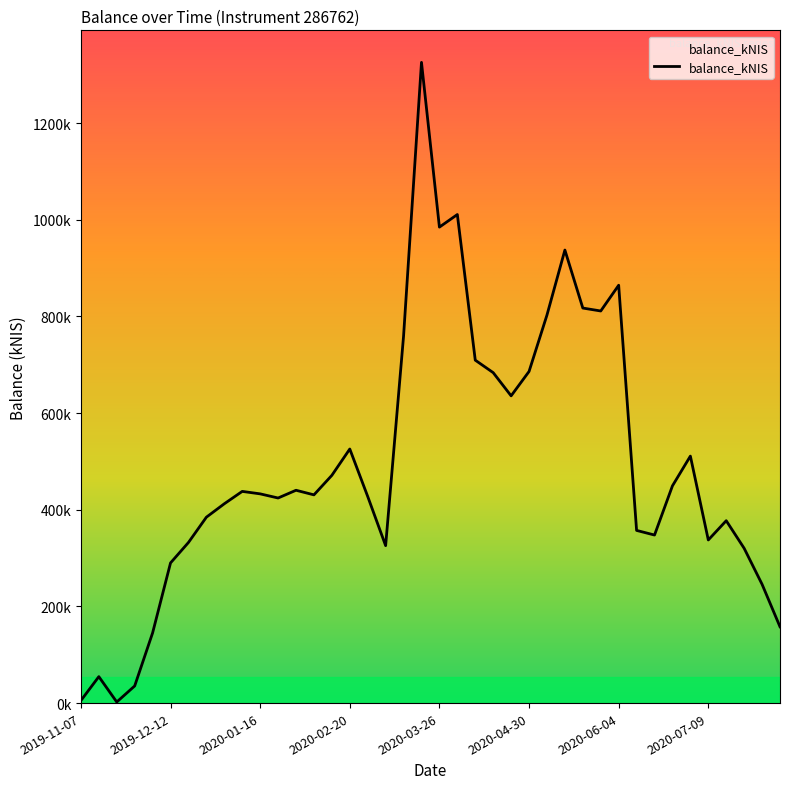

Reading right to left, what are all the values shown in this chart?

157877.4	245800.8	320286.5	377384.1	337519.3	511081.0	449477.9	347728.0	357279.8	864565.6	811315.0	817394.0	937396.6	802929.8	686172.3	635747.0	683735.4	709563.0	1010919.1	984846.7	1325752.1	759419.5	325756.1	427506.2	525730.8	471249.2	430865.5	440369.4	424356.6	432926.0	438035.1	412422.7	384657.5	332340.1	290019.7	145246.3	35429.7	2243.5	54720.7	5228.7